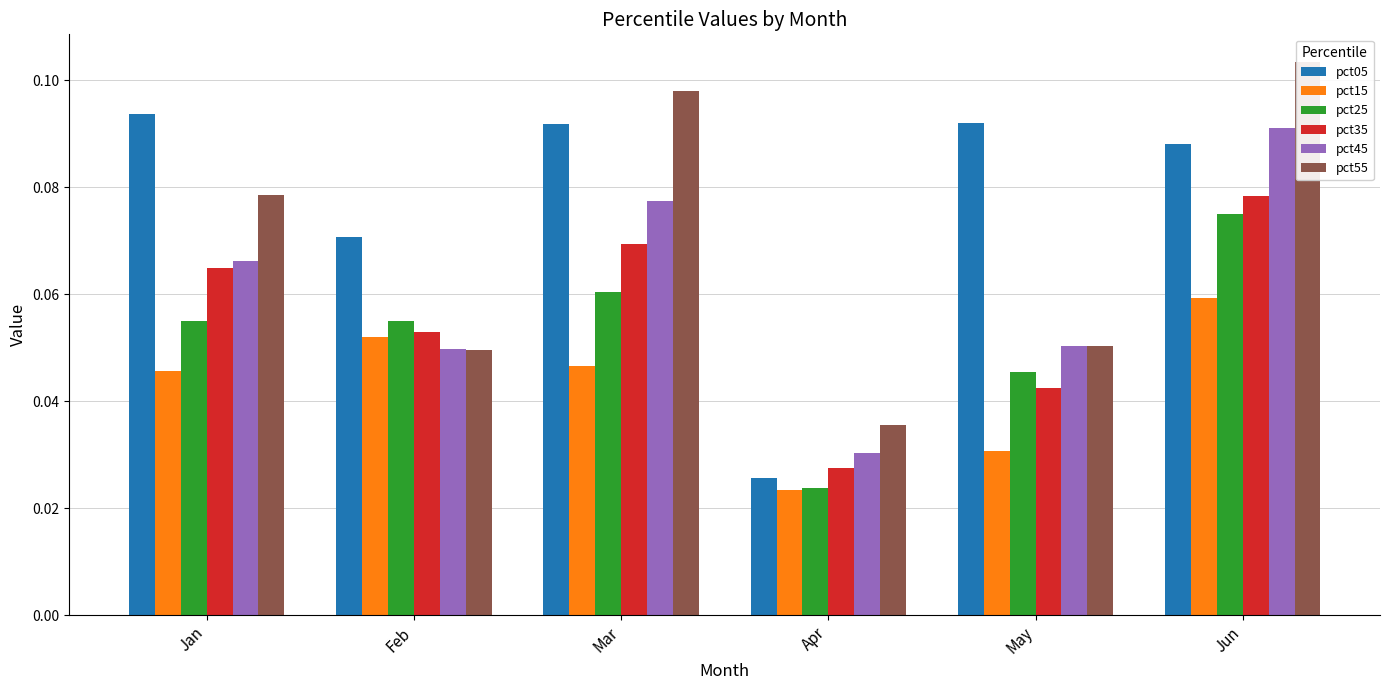

What is the total value across all series at Apr?

0.2